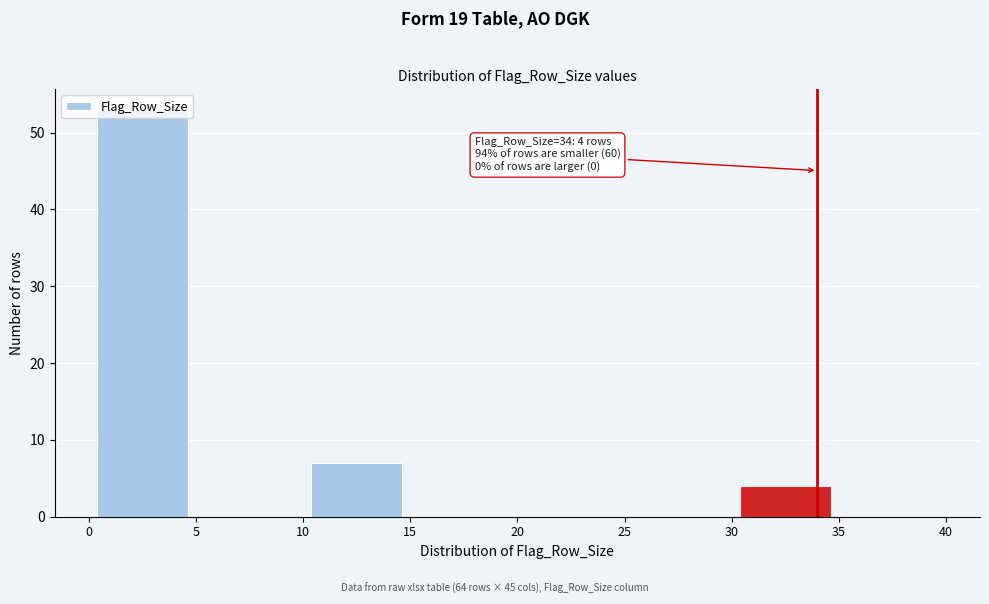

Over which range of the x-axis is the bar tallest?

0 to 5